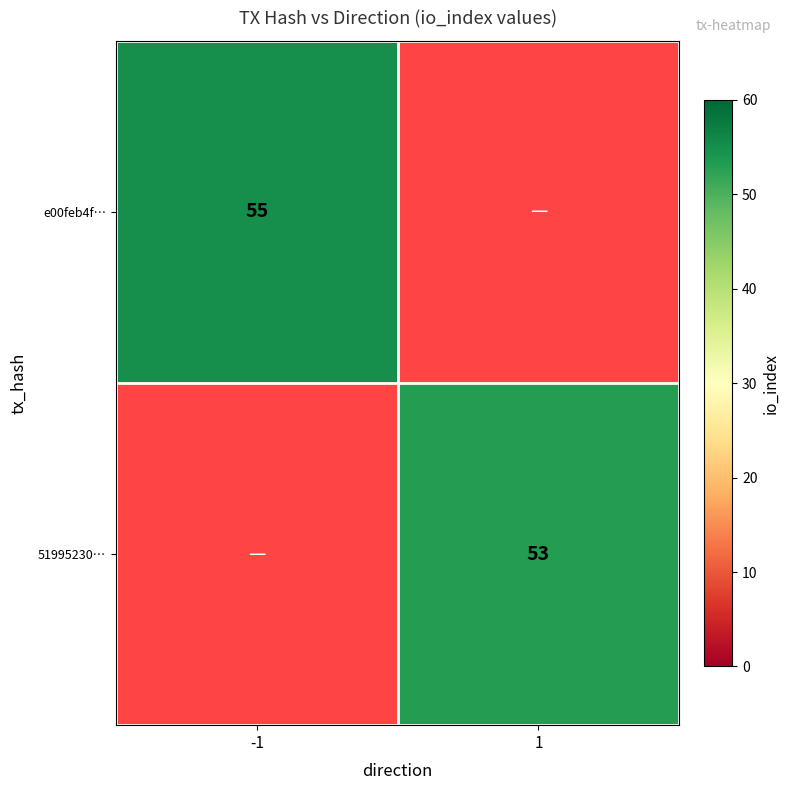

Is it true that e00feb4f… equals 55 at -1?

True